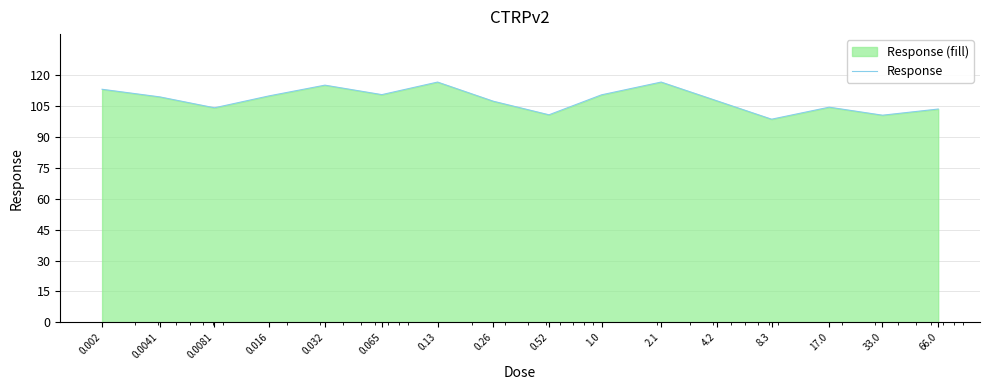

The chart shows a value of 30.0 at 0.065. True or false?

False